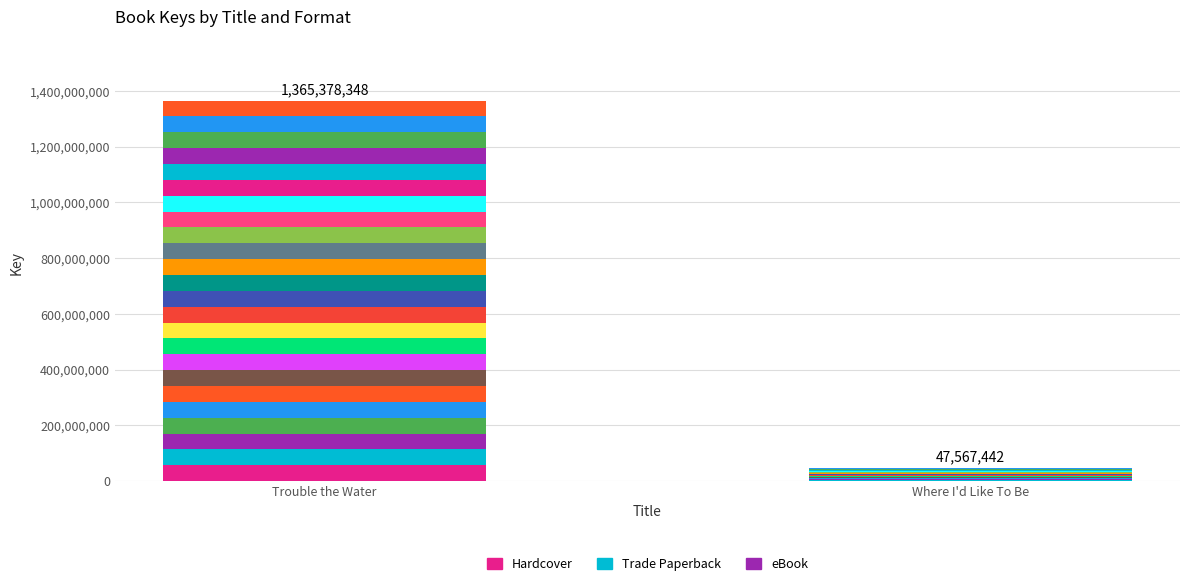

How many values in the Hardcover series exceed 56890764?

1